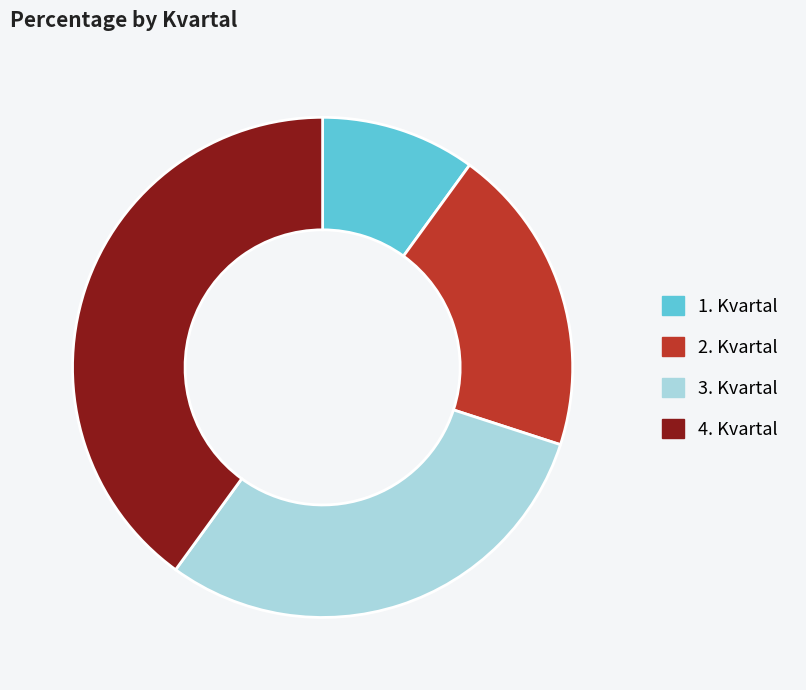

Is there a majority slice in this chart?

No